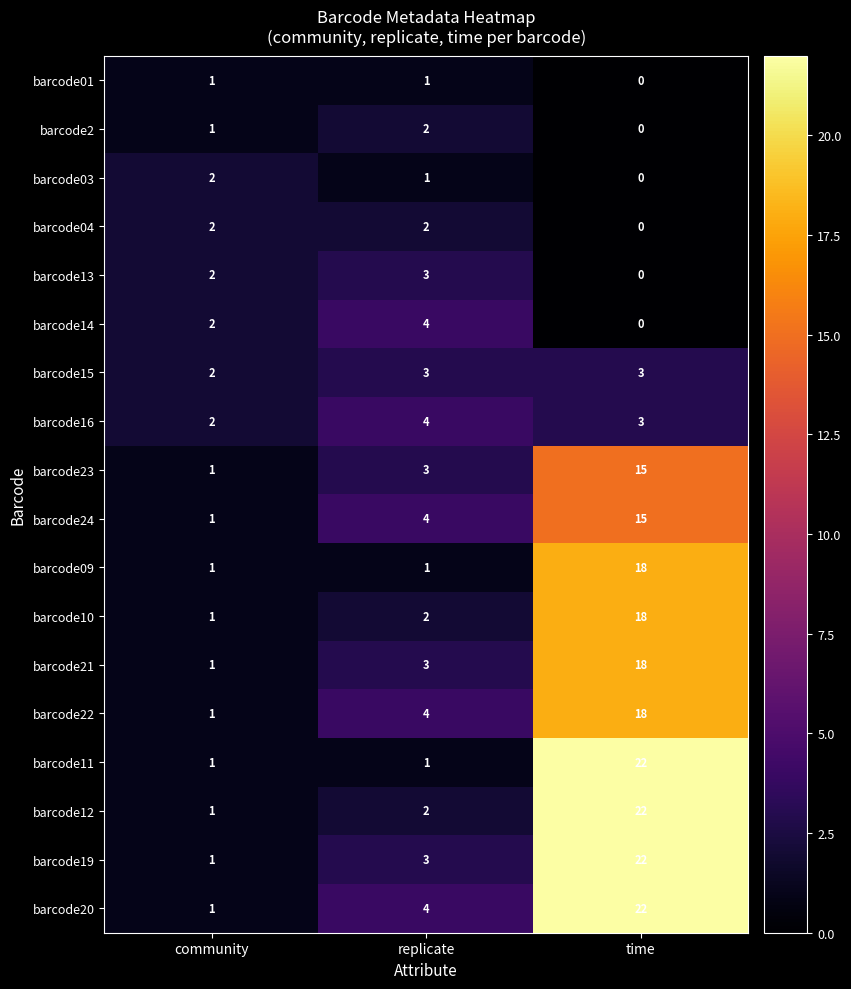

List the labels in order of barcode24 value, largest first.

time, replicate, community